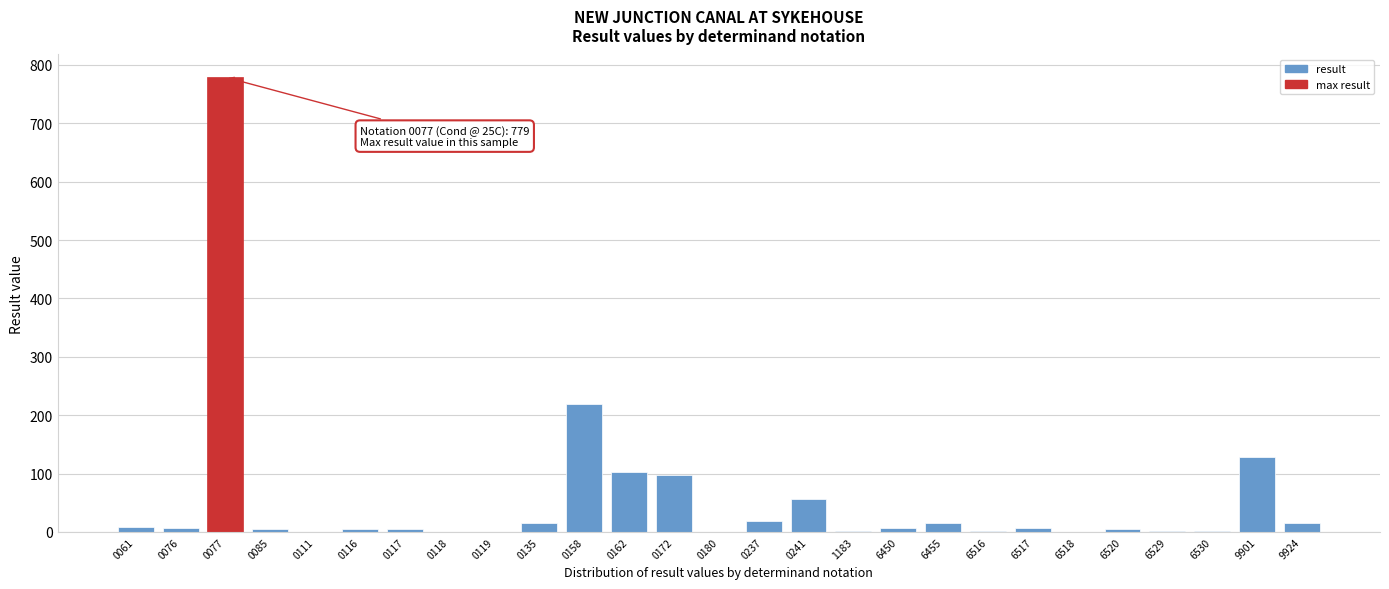

Between 0241 and 0172, which is larger?

0172